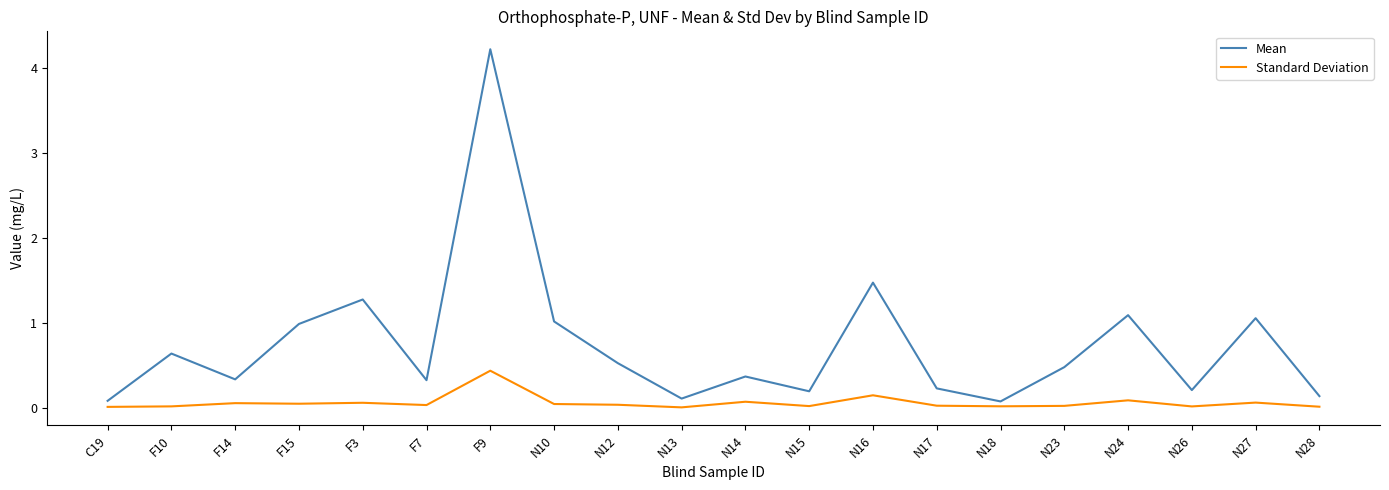

At N26, list the series in order from smallest to largest.

Standard Deviation, Mean